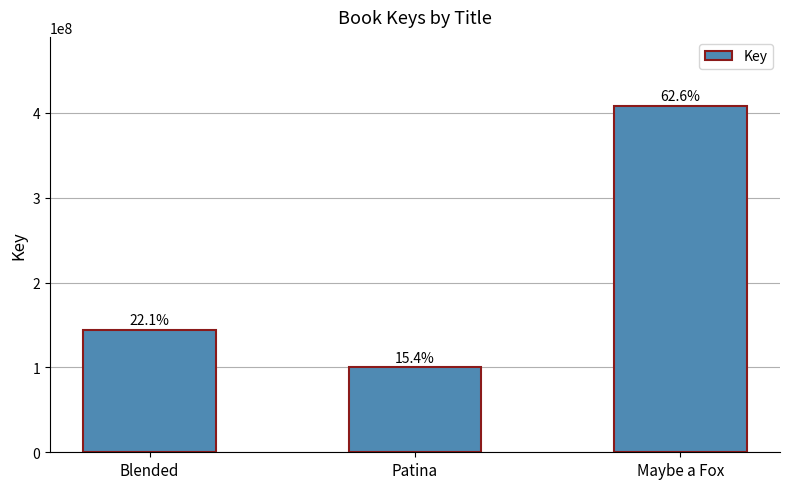

What position from the left is Blended?

1